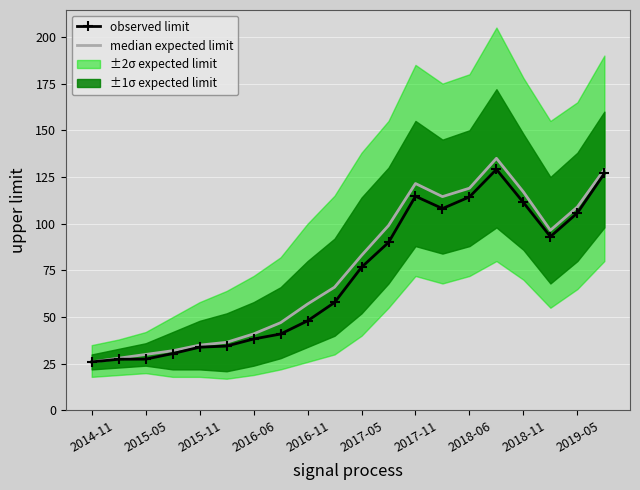

Reading right to left, transcribe all the data shown in this chart.

median expected limit: 129.0	109.0	96.5	117.0	135.0	119.0	114.5	121.5	99.0	83.0	66.0	57.0	47.0	41.0	36.5	35.0	32.0	30.0	28.0	26.0
observed limit: 126.9	105.7	93.1	111.3	129.1	114.3	108.1	114.7	90.0	76.7	57.8	48.0	40.9	38.3	34.5	33.9	30.5	27.5	27.4	26.0